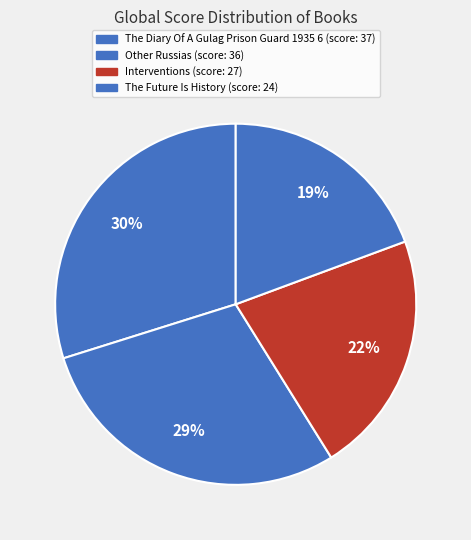

True or false: The Future Is History accounts for 19% of the total.

True